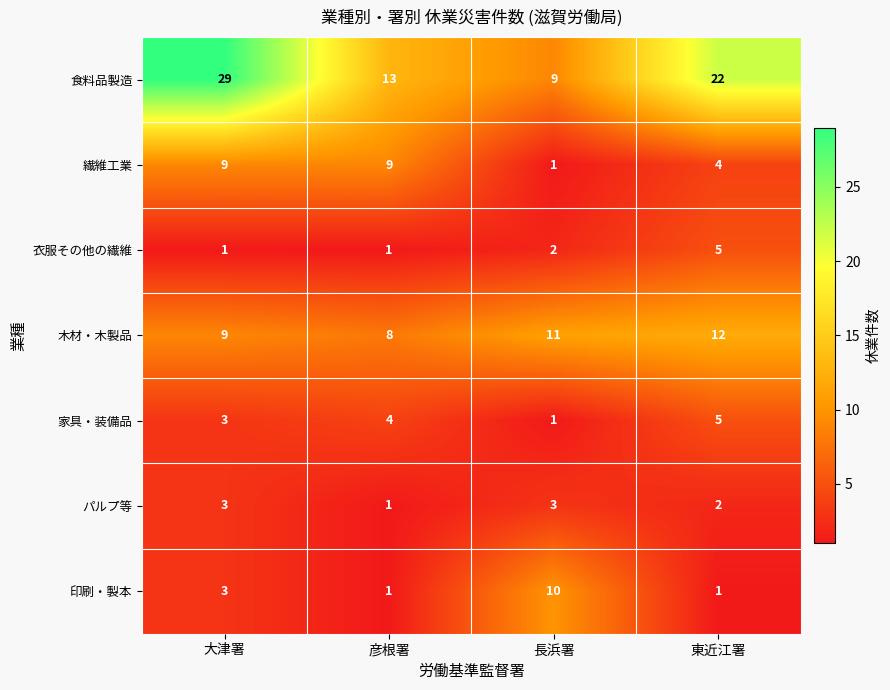

True or false: パルプ等 has a value of 5 at 大津署.

False